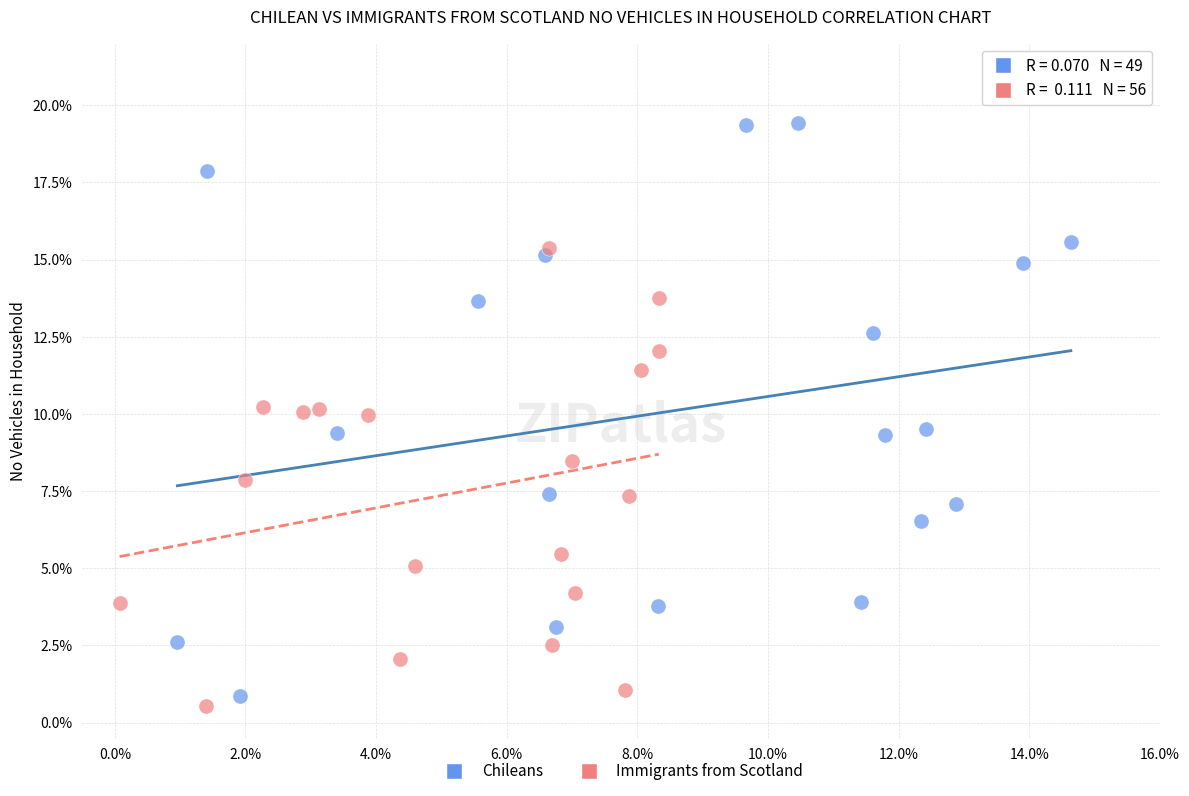

Which series has the largest Y range (max minus min)?

Chileans